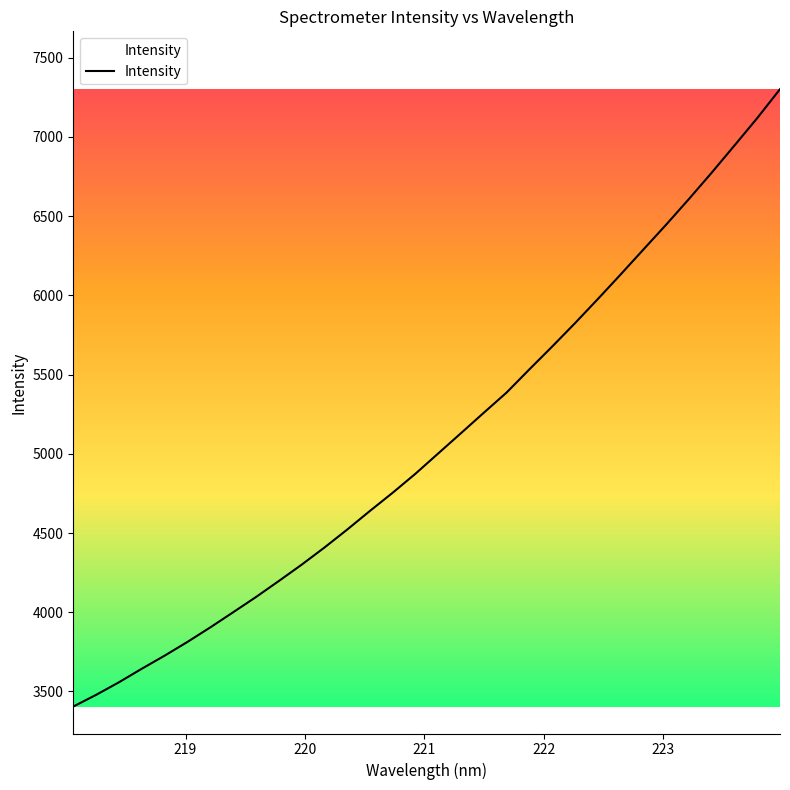

Does the chart display data point markers on the line(s)?

No